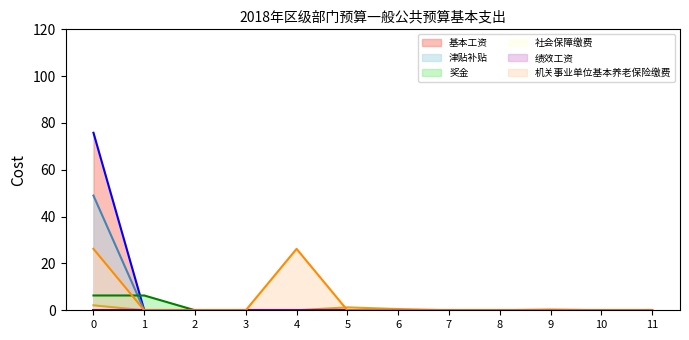

What is the difference between the second highest and second lowest values in the 社会保障缴费 series?

1.2